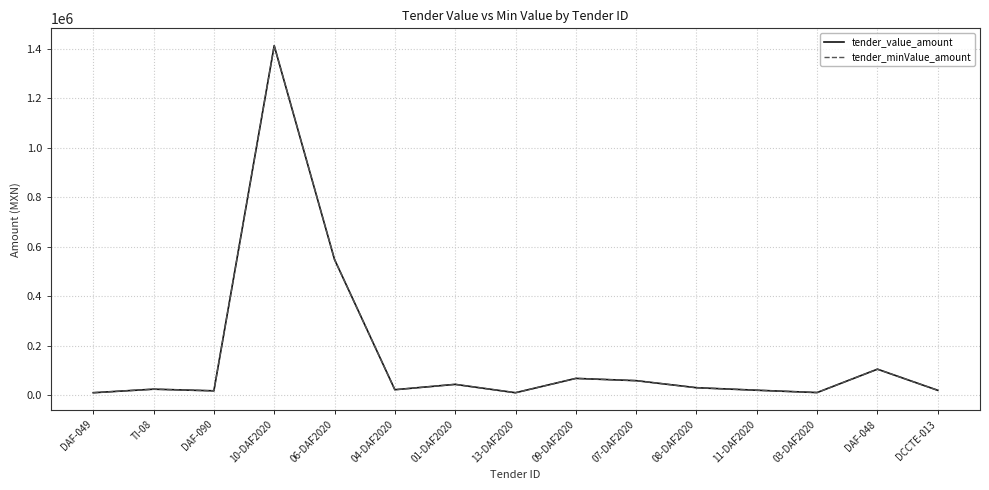

How many lines are shown in the chart?

2